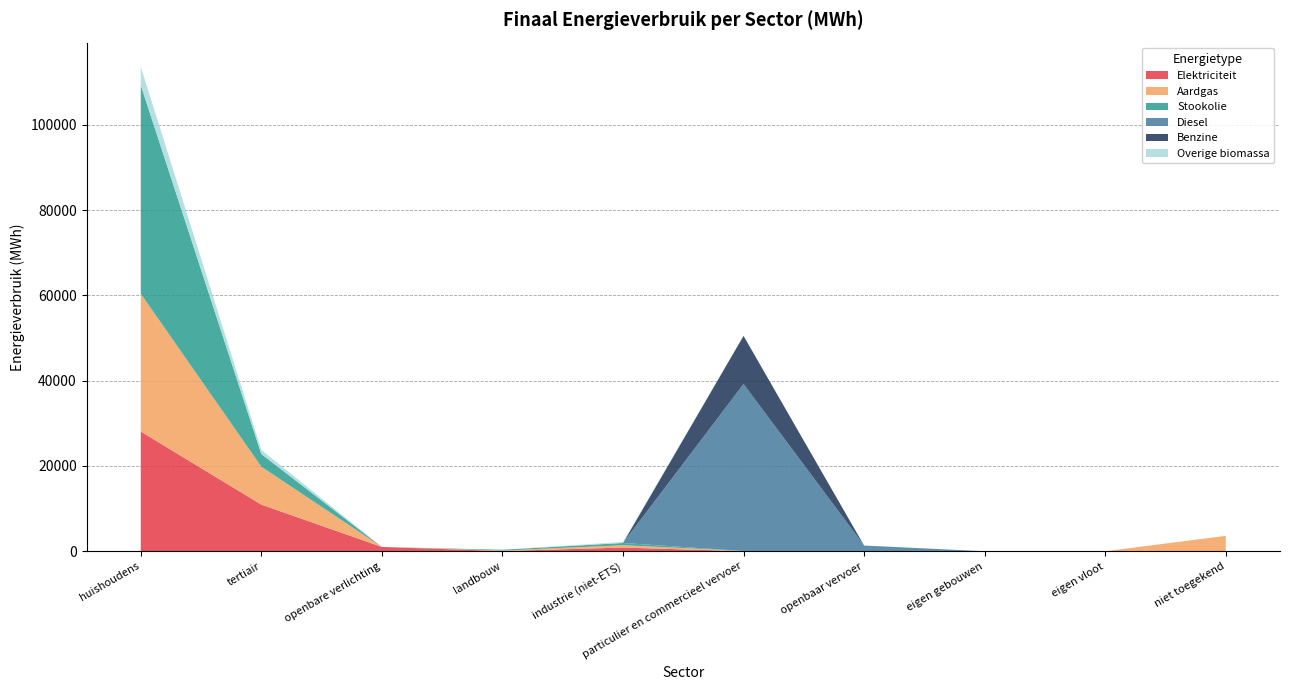

Reading right to left, transcribe all the data shown in this chart.

Elektriciteit: niet toegekend=0.0	eigen vloot=0.0	eigen gebouwen=0.0	openbaar vervoer=0.0	particulier en commercieel vervoer=12.3	industrie (niet-ETS)=862.7	landbouw=50.5	openbare verlichting=1008.7	tertiair=10935.2	huishoudens=28077.6
Aardgas: niet toegekend=3611.0	eigen vloot=0.0	eigen gebouwen=0.0	openbaar vervoer=0.0	particulier en commercieel vervoer=43.0	industrie (niet-ETS)=558.1	landbouw=118.9	openbare verlichting=0.0	tertiair=8898.7	huishoudens=32325.9
Stookolie: niet toegekend=0.0	eigen vloot=0.0	eigen gebouwen=0.0	openbaar vervoer=0.0	particulier en commercieel vervoer=0.0	industrie (niet-ETS)=516.6	landbouw=184.5	openbare verlichting=0.0	tertiair=2960.7	huishoudens=48888.8
Diesel: niet toegekend=0.0	eigen vloot=0.0	eigen gebouwen=0.0	openbaar vervoer=1342.3	particulier en commercieel vervoer=39168.7	industrie (niet-ETS)=0.0	landbouw=0.0	openbare verlichting=0.0	tertiair=0.0	huishoudens=0.0
Benzine: niet toegekend=0.0	eigen vloot=0.0	eigen gebouwen=0.0	openbaar vervoer=0.0	particulier en commercieel vervoer=11283.5	industrie (niet-ETS)=0.0	landbouw=0.0	openbare verlichting=0.0	tertiair=0.0	huishoudens=0.0
Overige biomassa: niet toegekend=0.0	eigen vloot=0.0	eigen gebouwen=0.0	openbaar vervoer=0.0	particulier en commercieel vervoer=0.0	industrie (niet-ETS)=248.8	landbouw=0.0	openbare verlichting=0.0	tertiair=973.5	huishoudens=4311.4